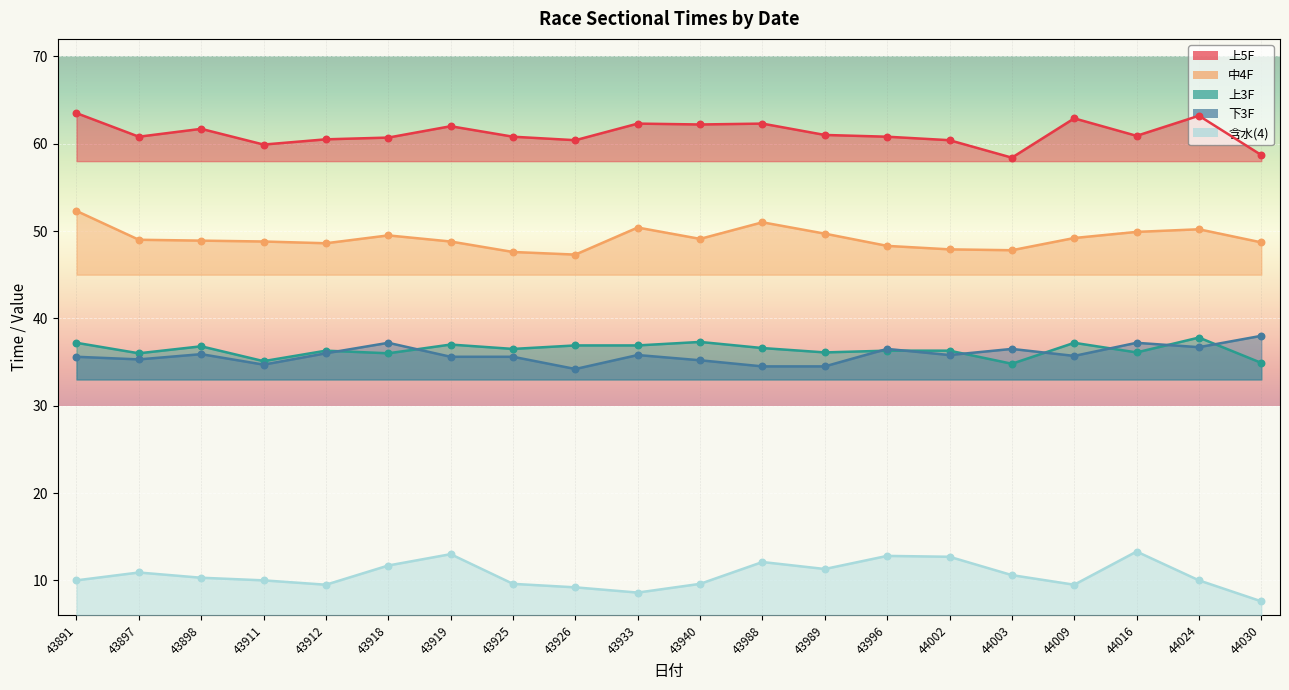

Which series contains the lowest Y value?

含水(4)